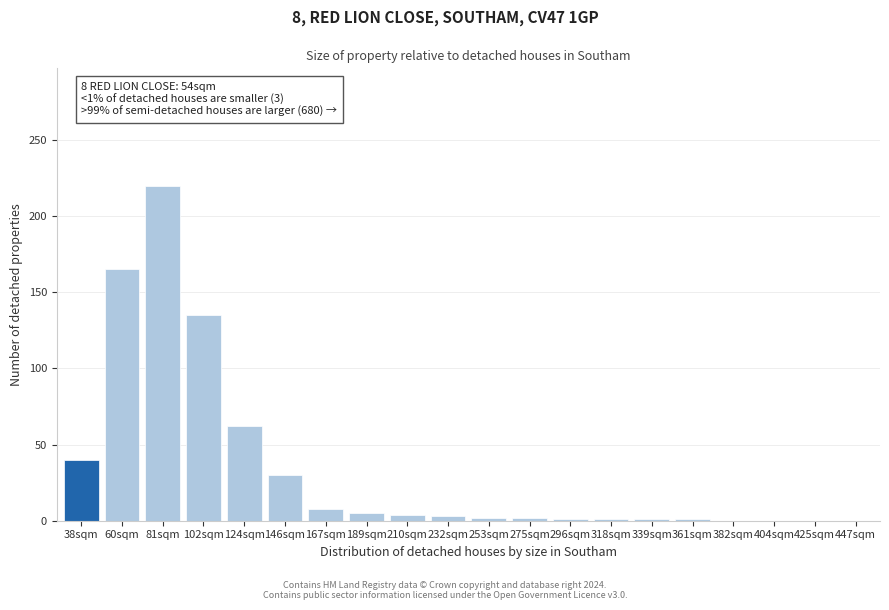

True or false: the data shows 217 at 102sqm.

False